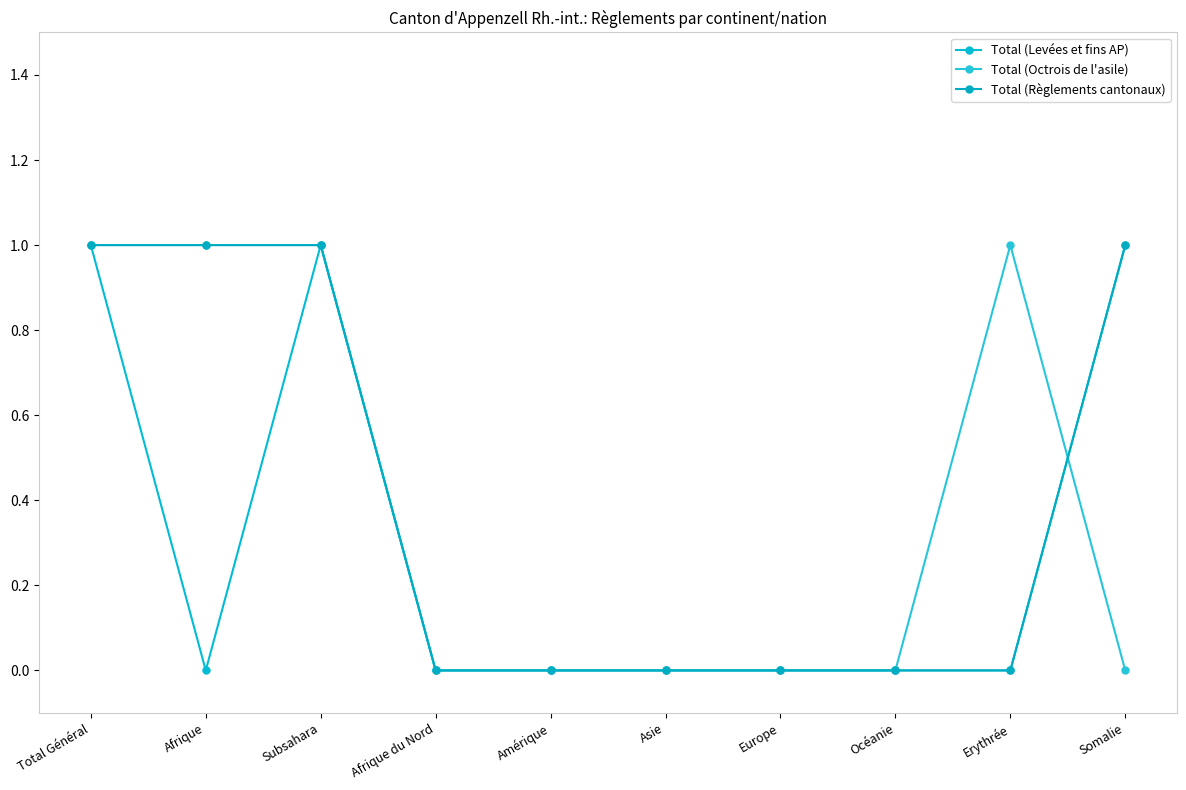

At Total Général, list the series in order from largest to smallest.

Total (Levées et fins AP), Total (Octrois de l'asile), Total (Règlements cantonaux)